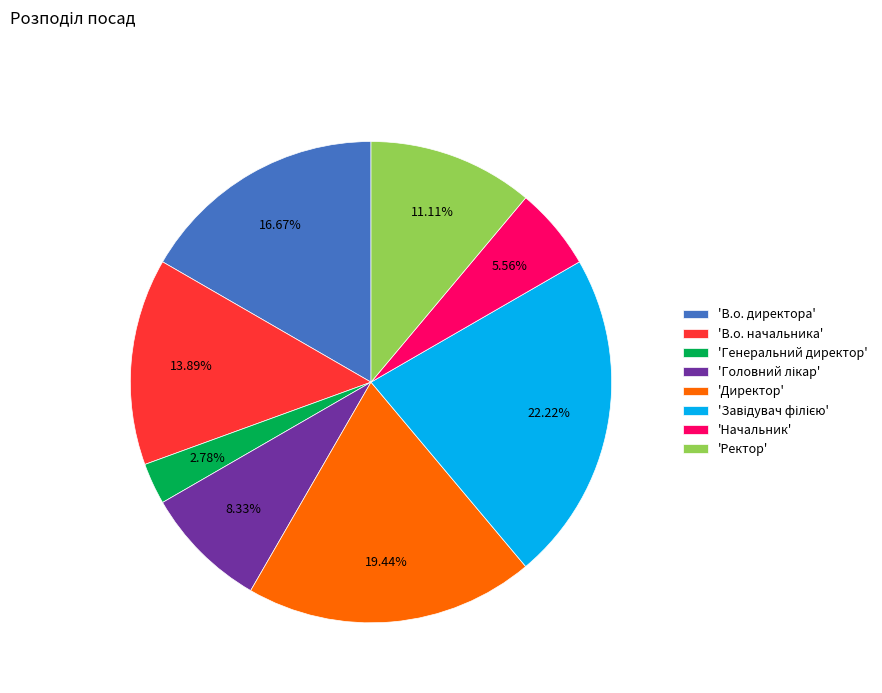

To the nearest percent, what is the difference between the largest and smallest slice percentages?

19%